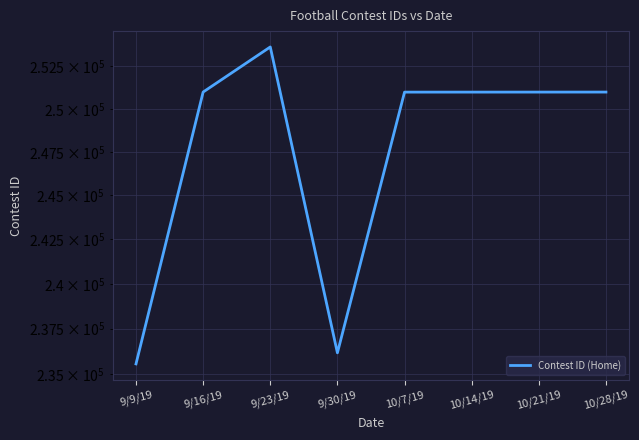

Count the number of values greater than 250981.

3